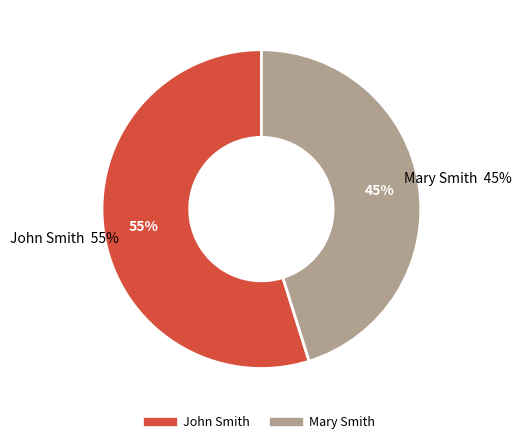

What percentage is NOT represented by John Smith?

45.2%